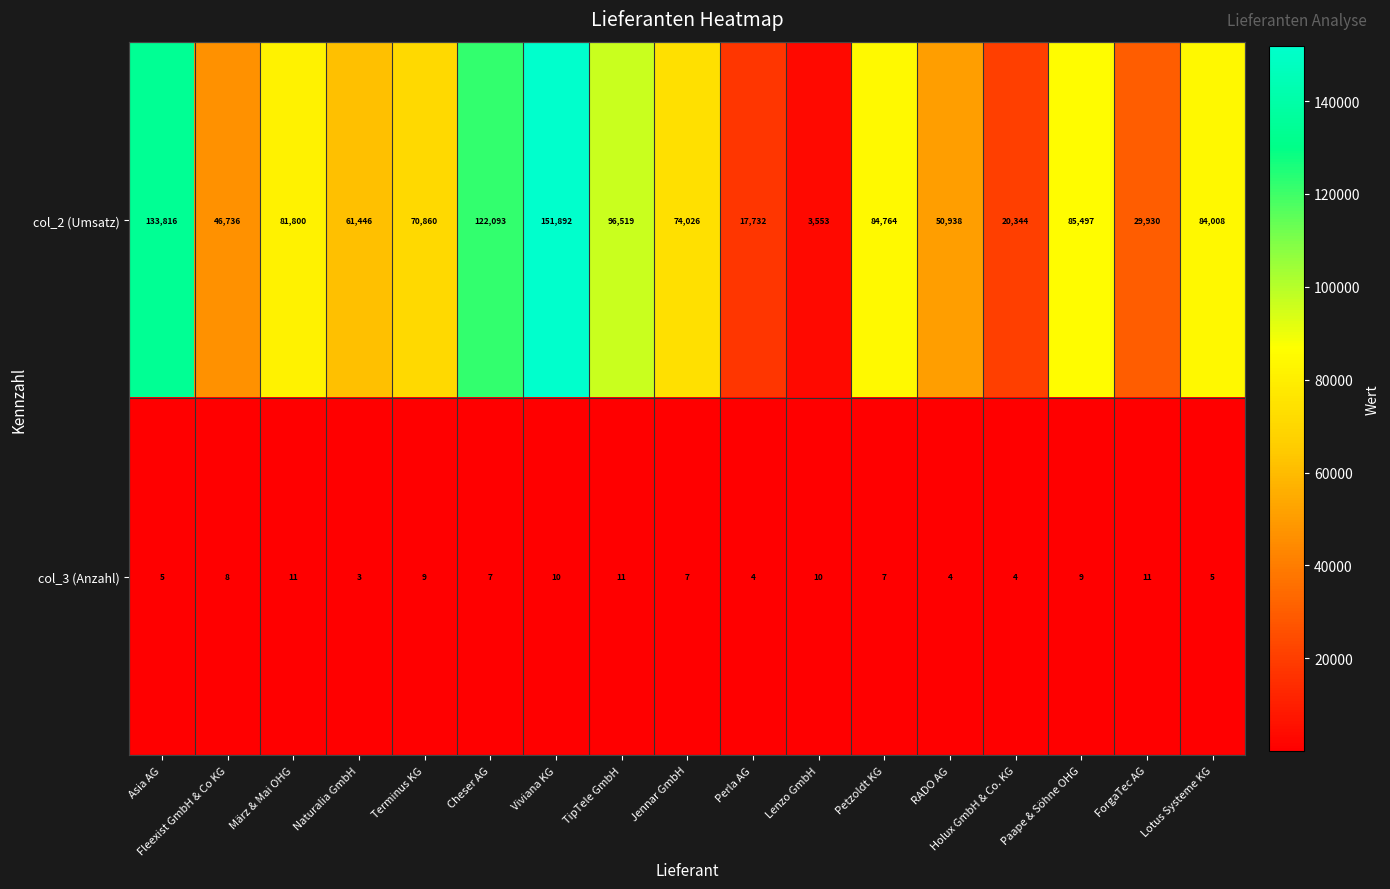

Which series has the widest spread of values?

col_2 (Umsatz)